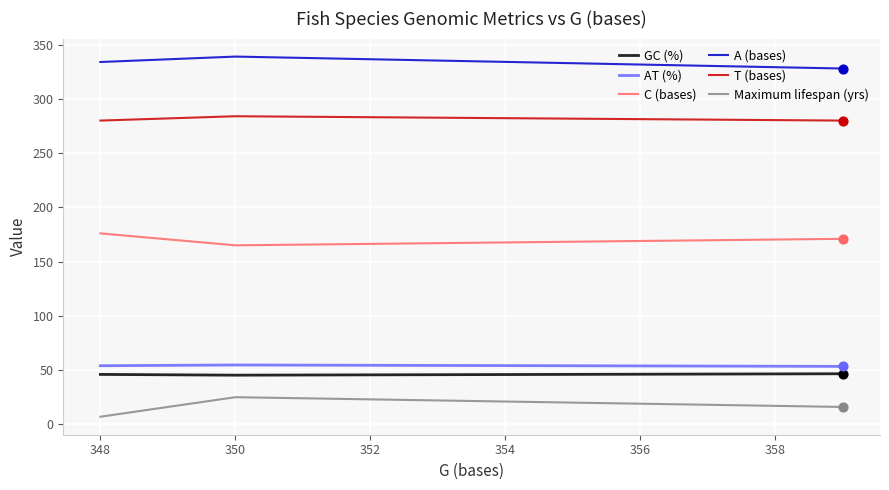

What is the minimum value for C (bases)?

165.0